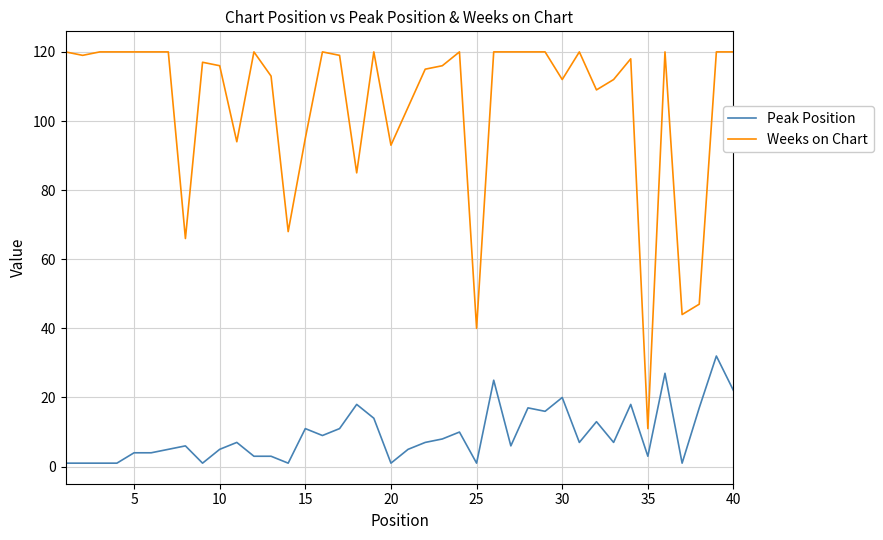

List the series in order of their peak value, highest first.

Weeks on Chart, Peak Position